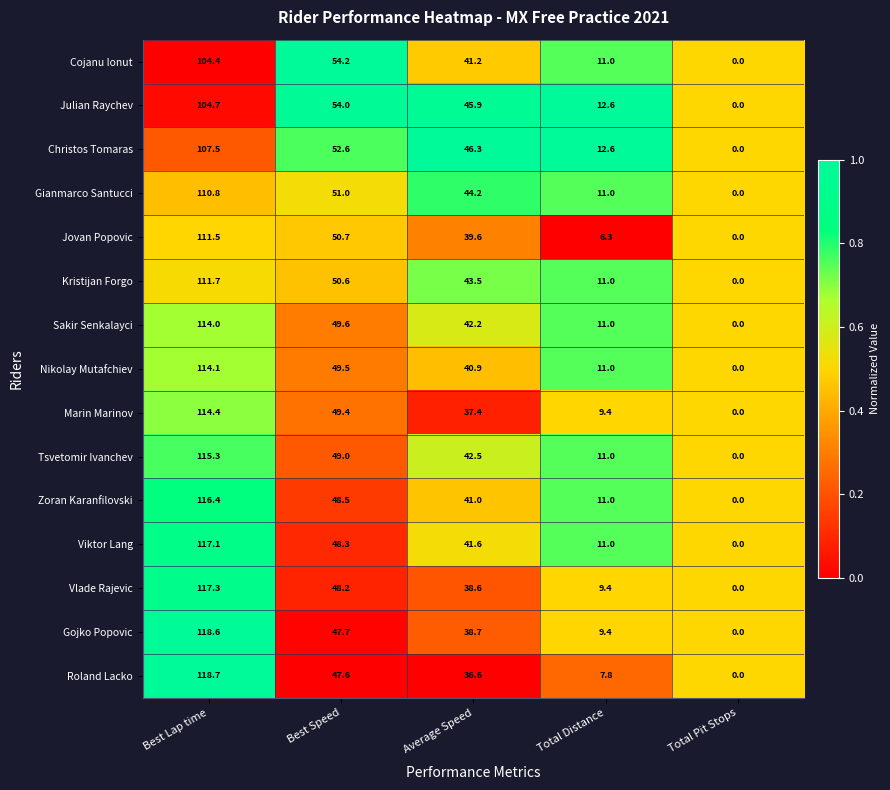

At Best Speed, list the series in order from largest to smallest.

Cojanu Ionut, Julian Raychev, Christos Tomaras, Gianmarco Santucci, Jovan Popovic, Kristijan Forgo, Sakir Senkalayci, Nikolay Mutafchiev, Marin Marinov, Tsvetomir Ivanchev, Zoran Karanfilovski, Viktor Lang, Vlade Rajevic, Gojko Popovic, Roland Lacko